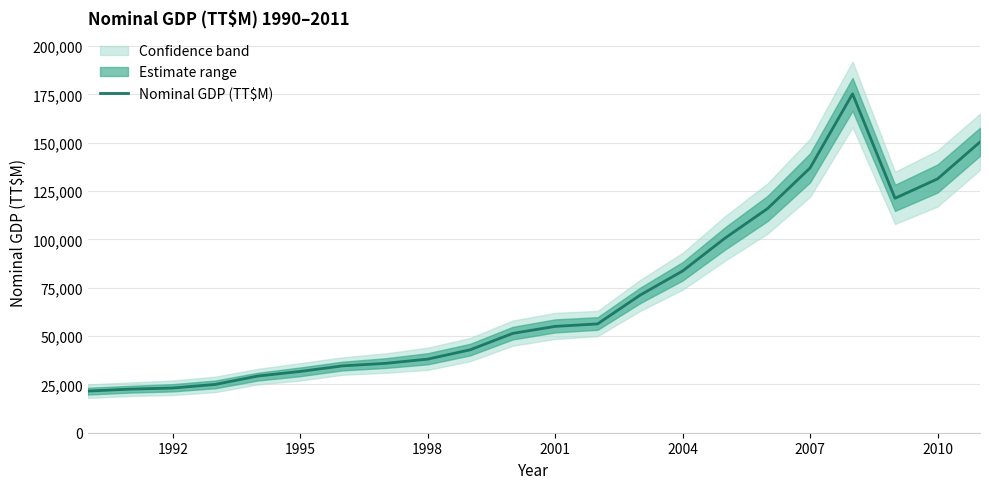

What is the value of the 17th point from the left?

115951.1